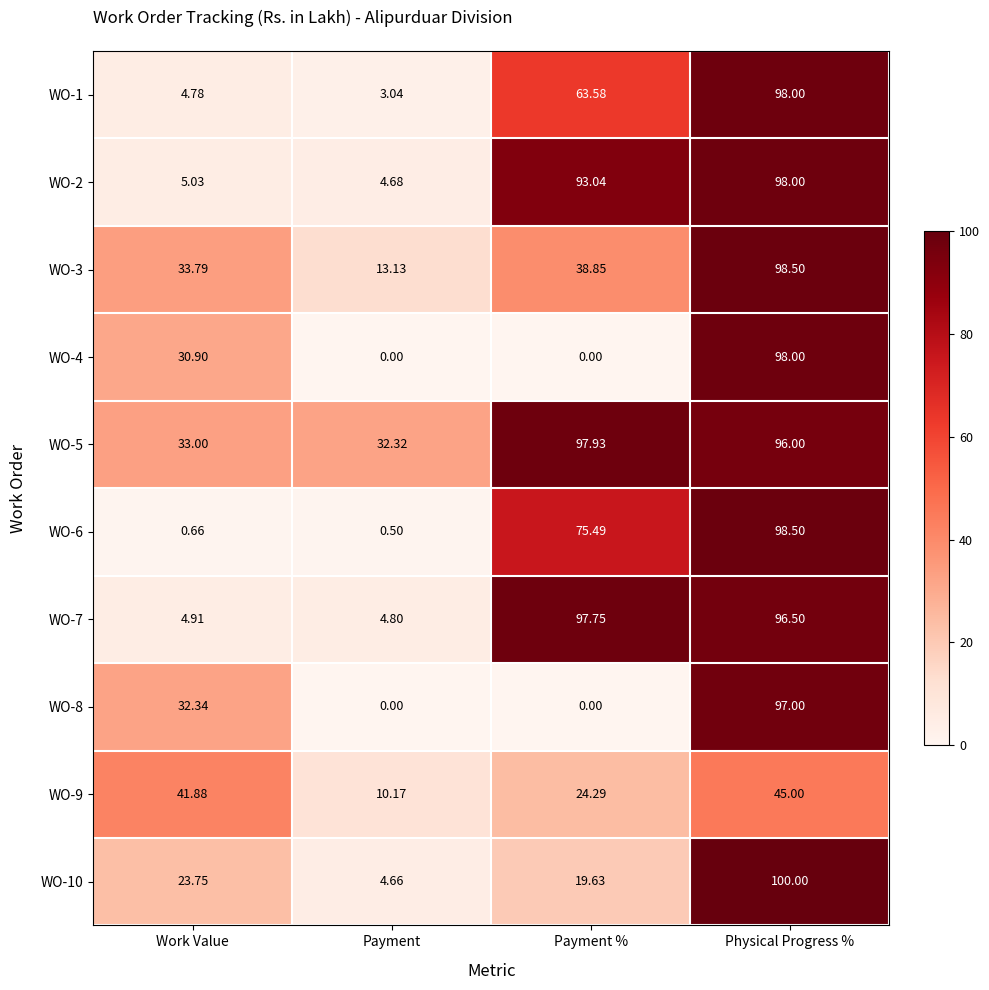

At how many categories does at least one series exceed 22?

4